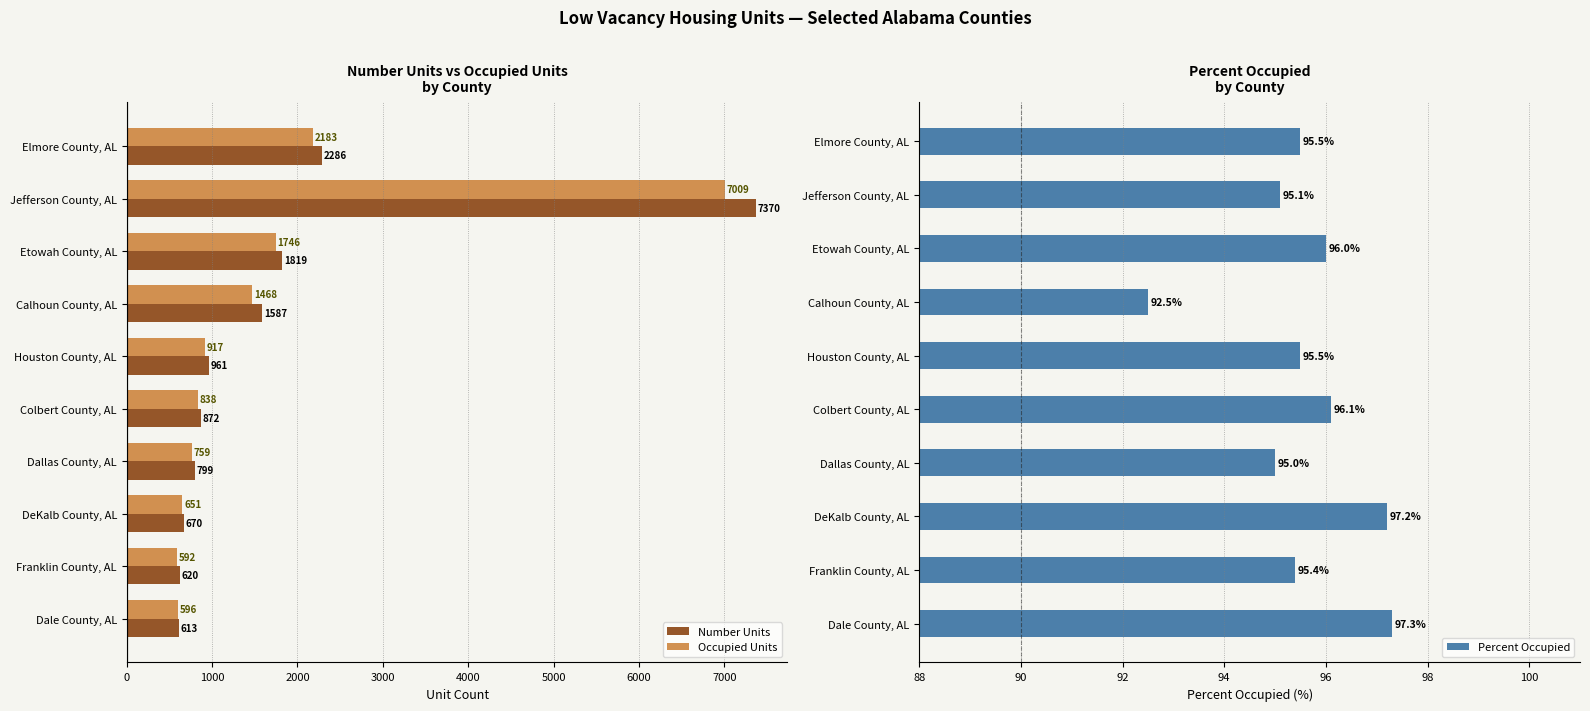

How many data points does each series have?

10